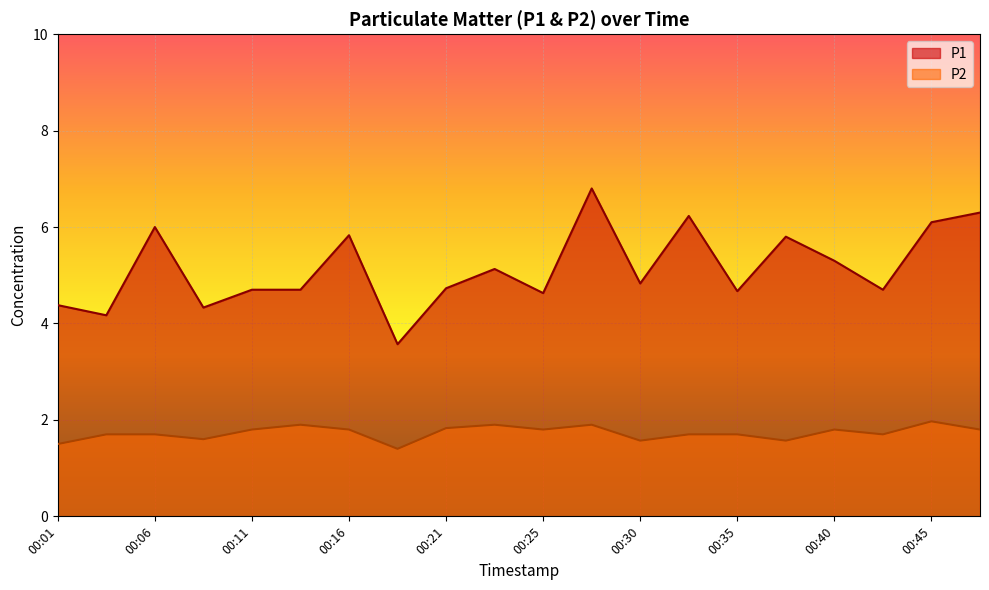

Rank the series at 00:08 from lowest to highest value.

P2, P1